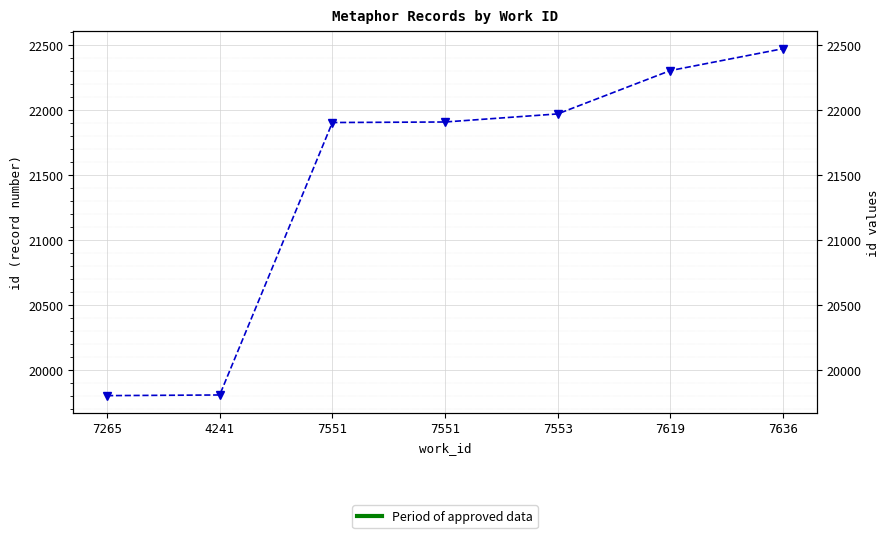

Rank the categories by value from lowest to highest.

7265, 4241, 7551, 7551, 7553, 7619, 7636